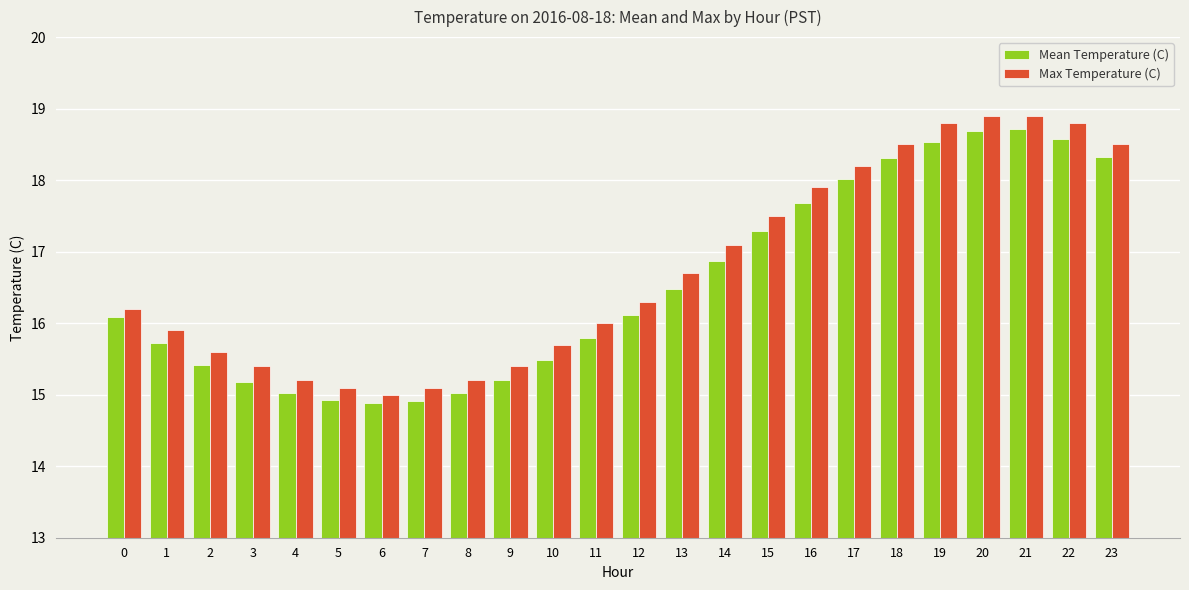

List the series in order of their peak value, lowest first.

Mean Temperature (C), Max Temperature (C)